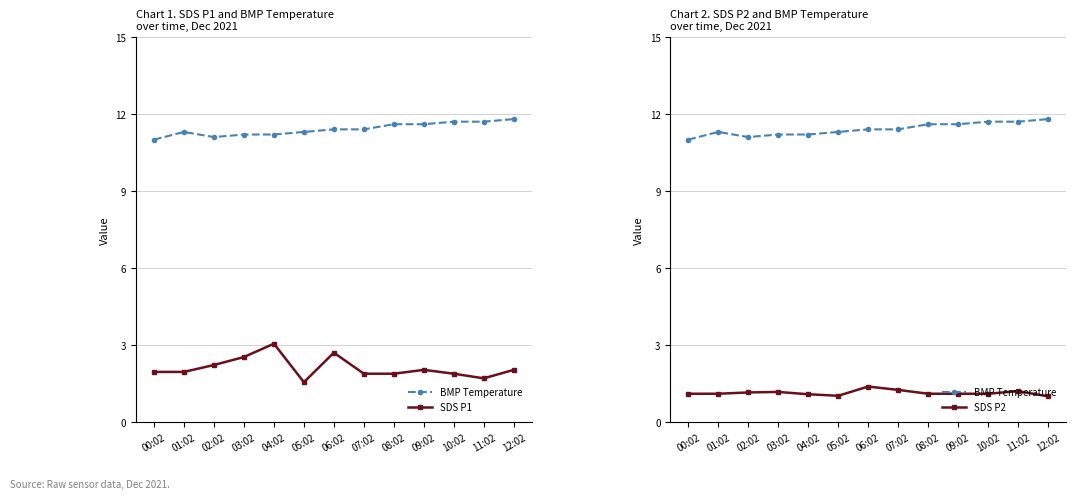

What is the difference between the highest and lowest values at 08:02?

10.5